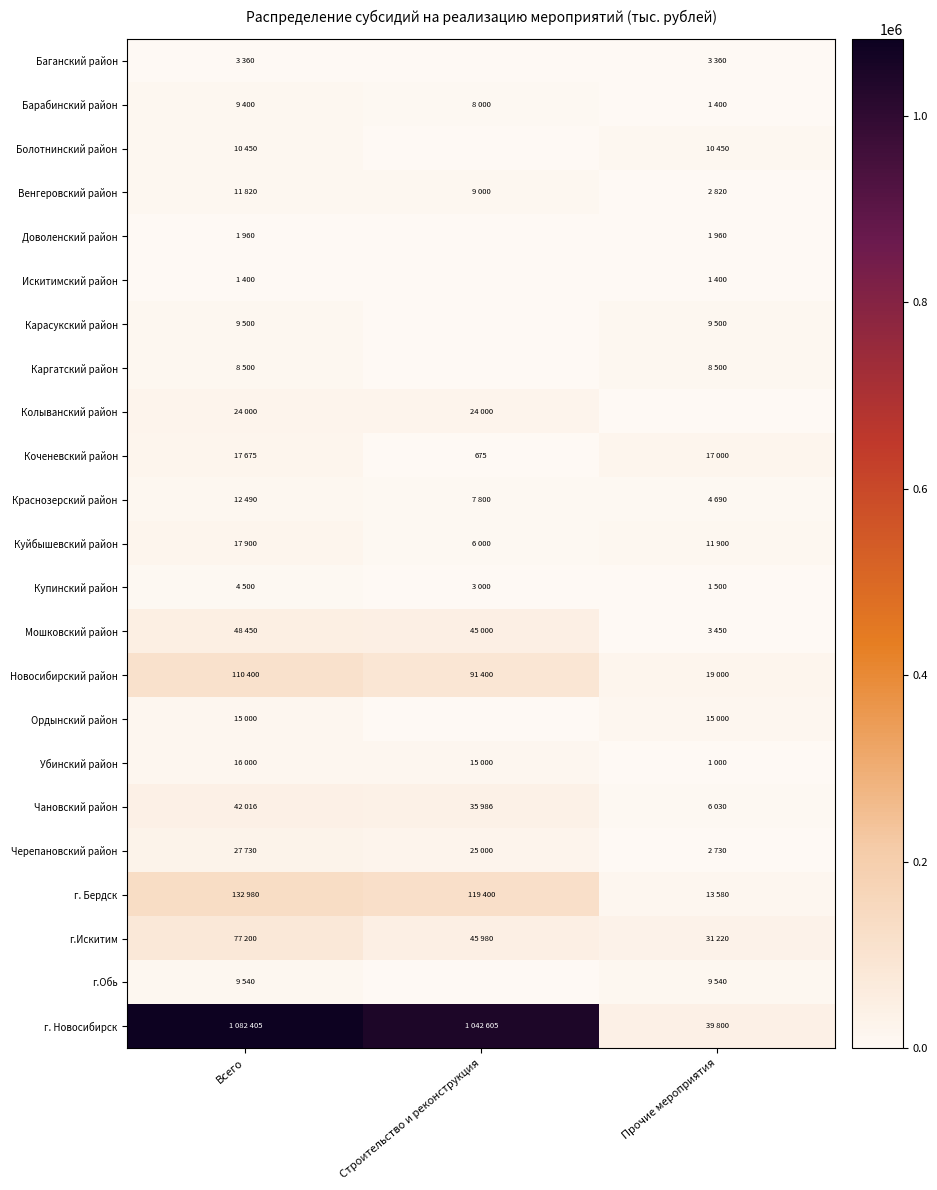

What is the difference between the maximum and minimum values in the Баганский район series?

3360